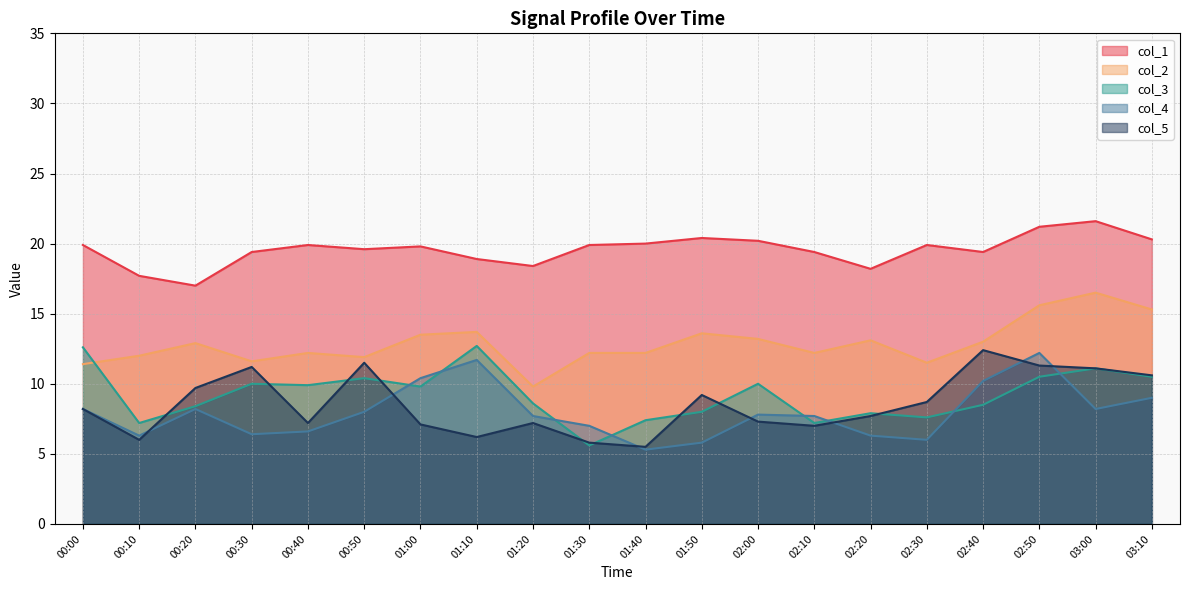

At which category does the chart reach its peak across all series?

03:00